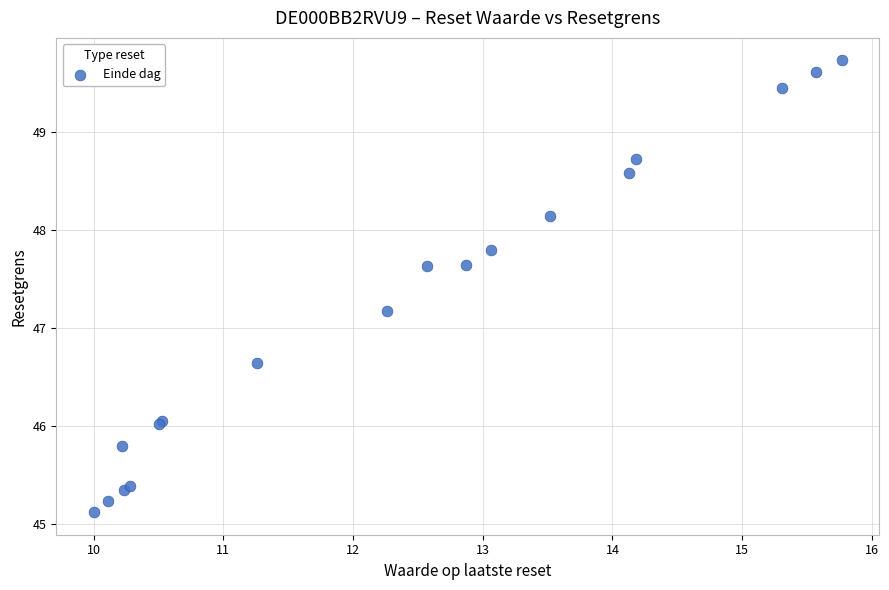

What Y value in the scatter plot is closest to 47?

47.2